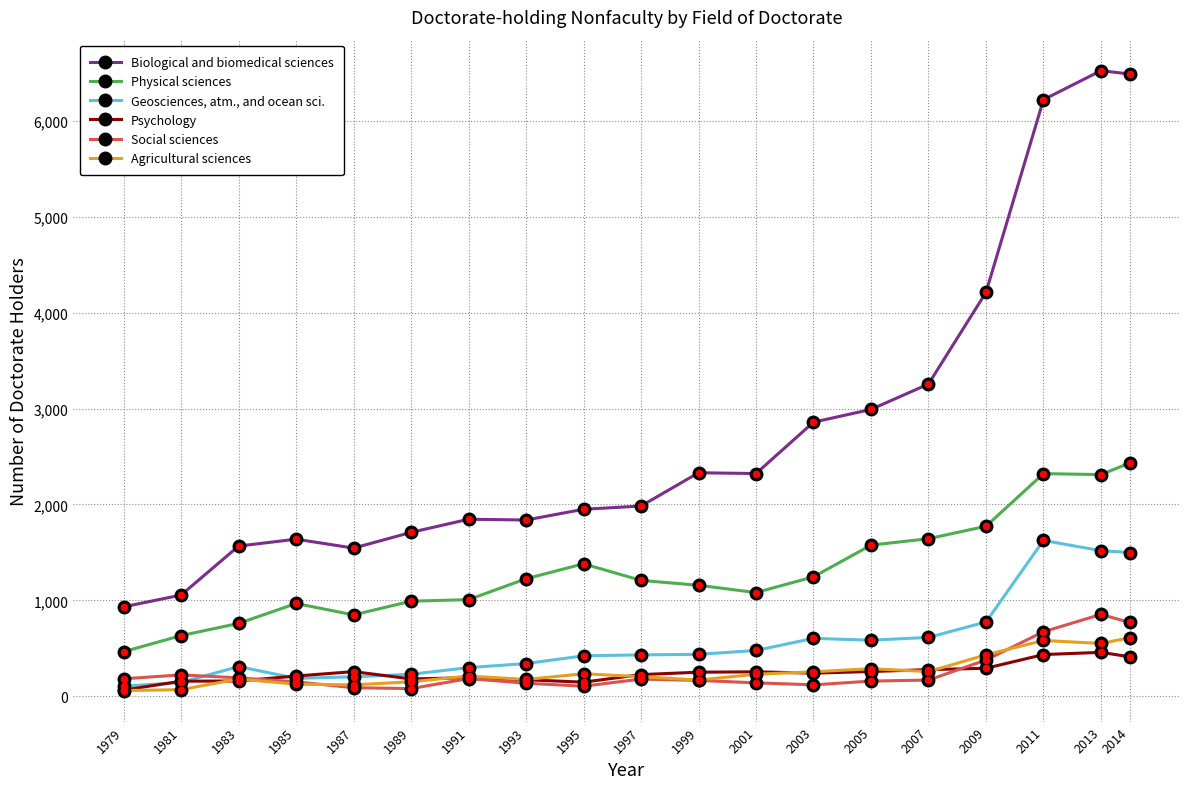

What is the value of the Social sciences point at the 9th from the left?

104